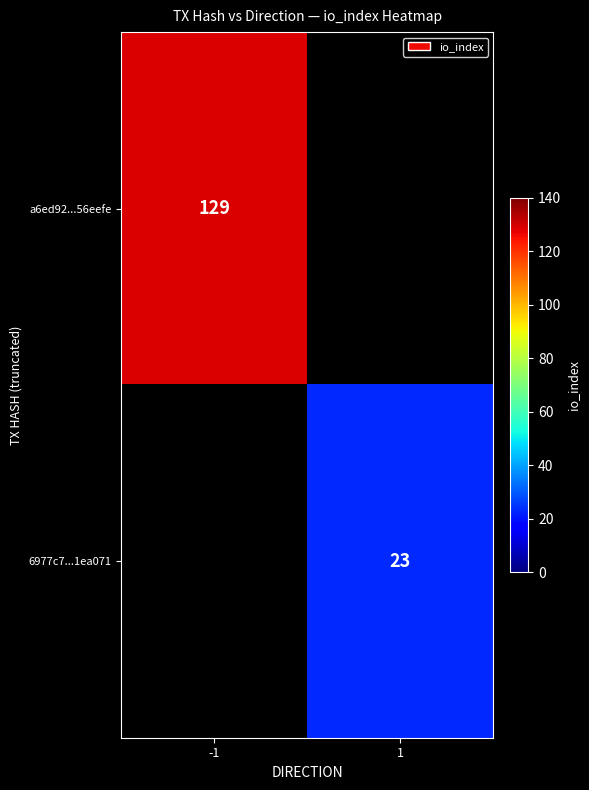

What is the smallest value displayed?

23.0